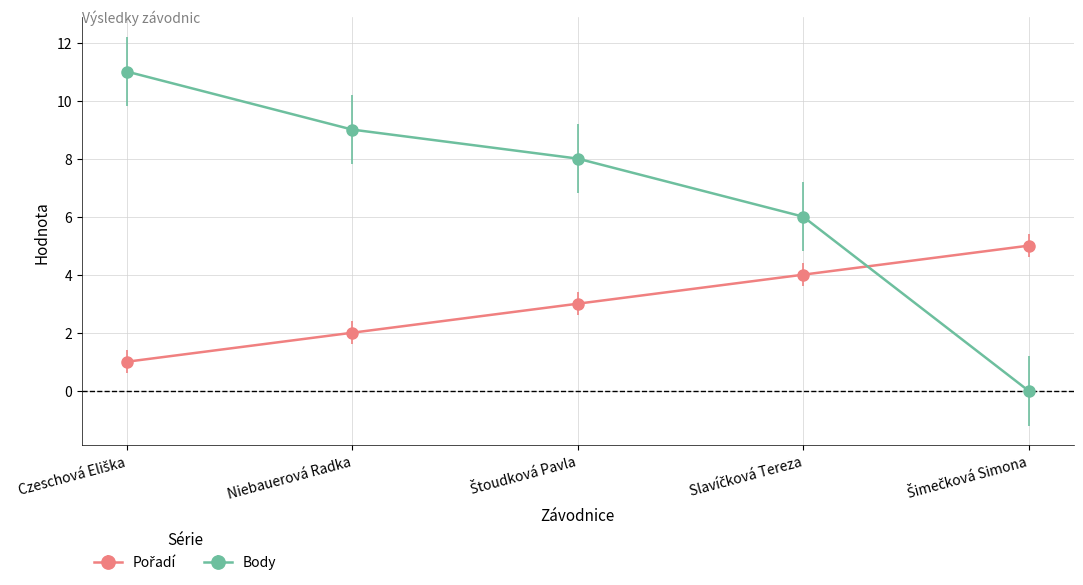

How many lines are shown in the chart?

2